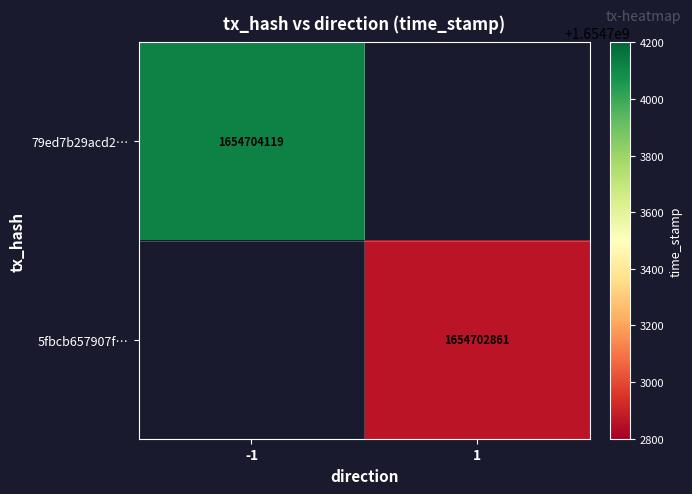

Is the value of 79ed7b29acd2a3f5fc7dfb908ca49bfceb2a604 at 0 greater than the value of 5fbcb657907f7206d98a3aacb0ab6f172cc241d at 1?

No